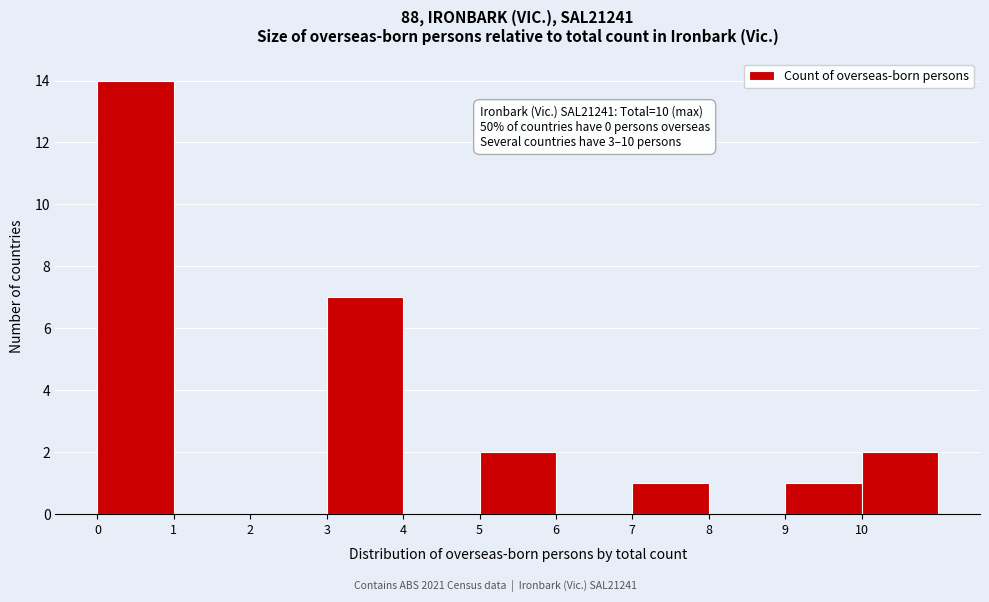

Over which range of the x-axis is the bar tallest?

0 to 1